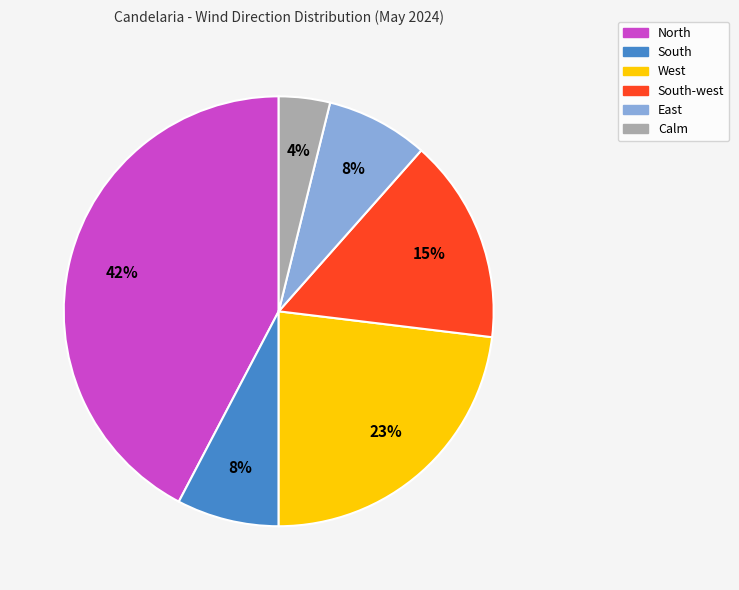

Which category has the biggest portion of the pie?

North